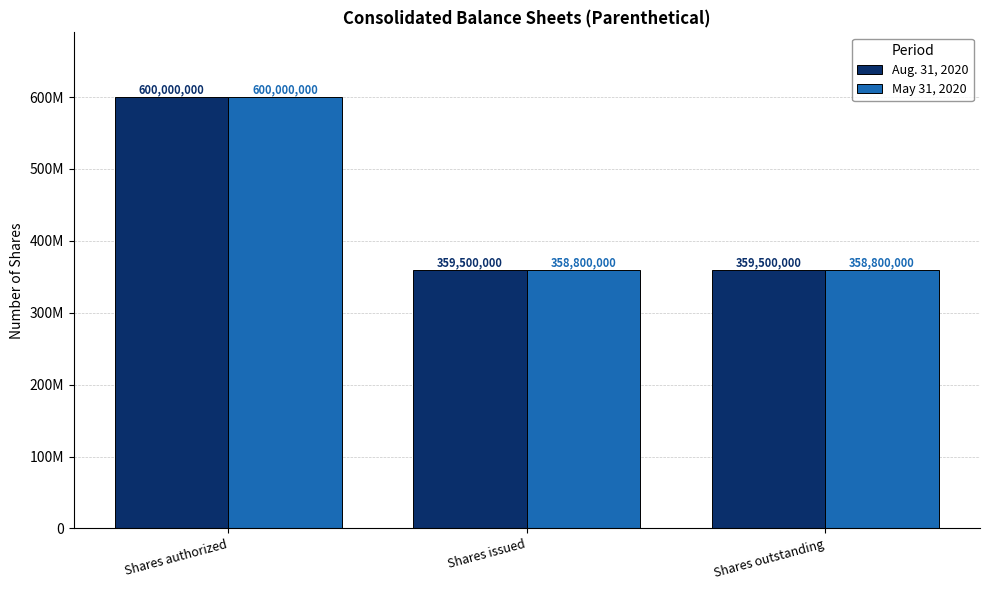

Are the bars horizontal?

No